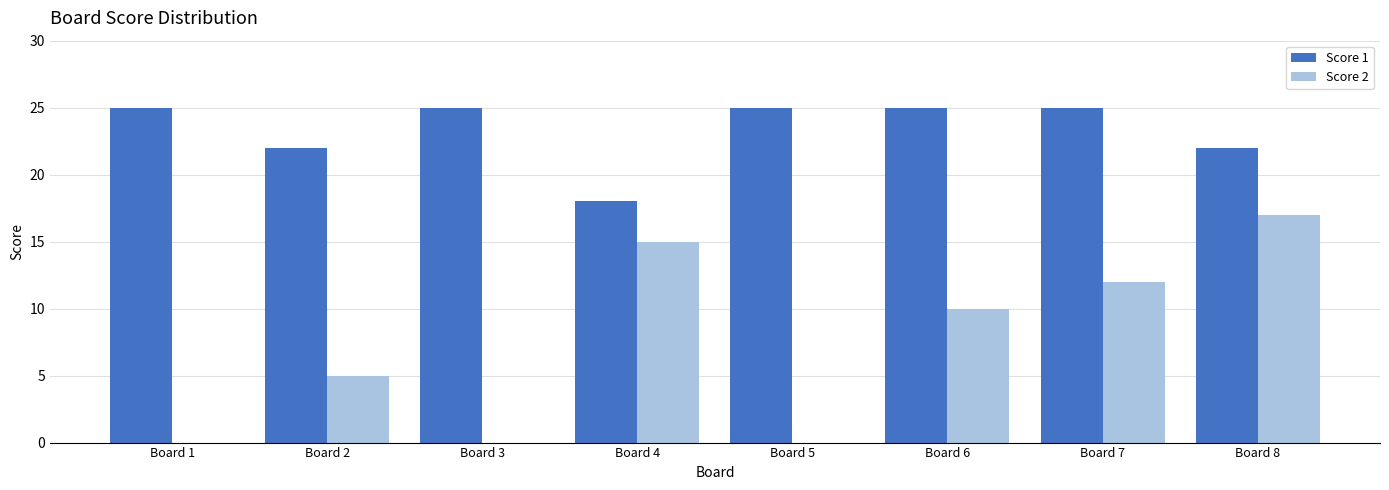

Reading right to left, extract all data points from this chart.

Score 1: 22	25	25	25	18	25	22	25
Score 2: 17	12	10	0	15	0	5	0